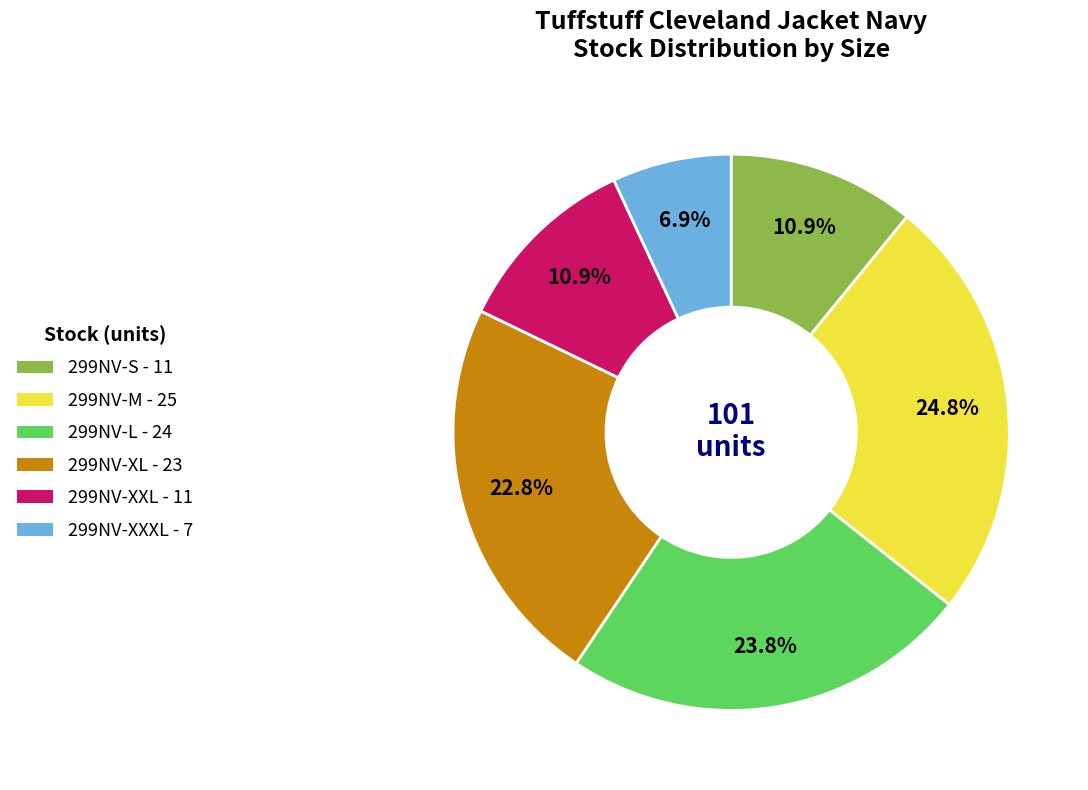

What percentage is the 299NV-XXXL slice, to the nearest percent?

7%